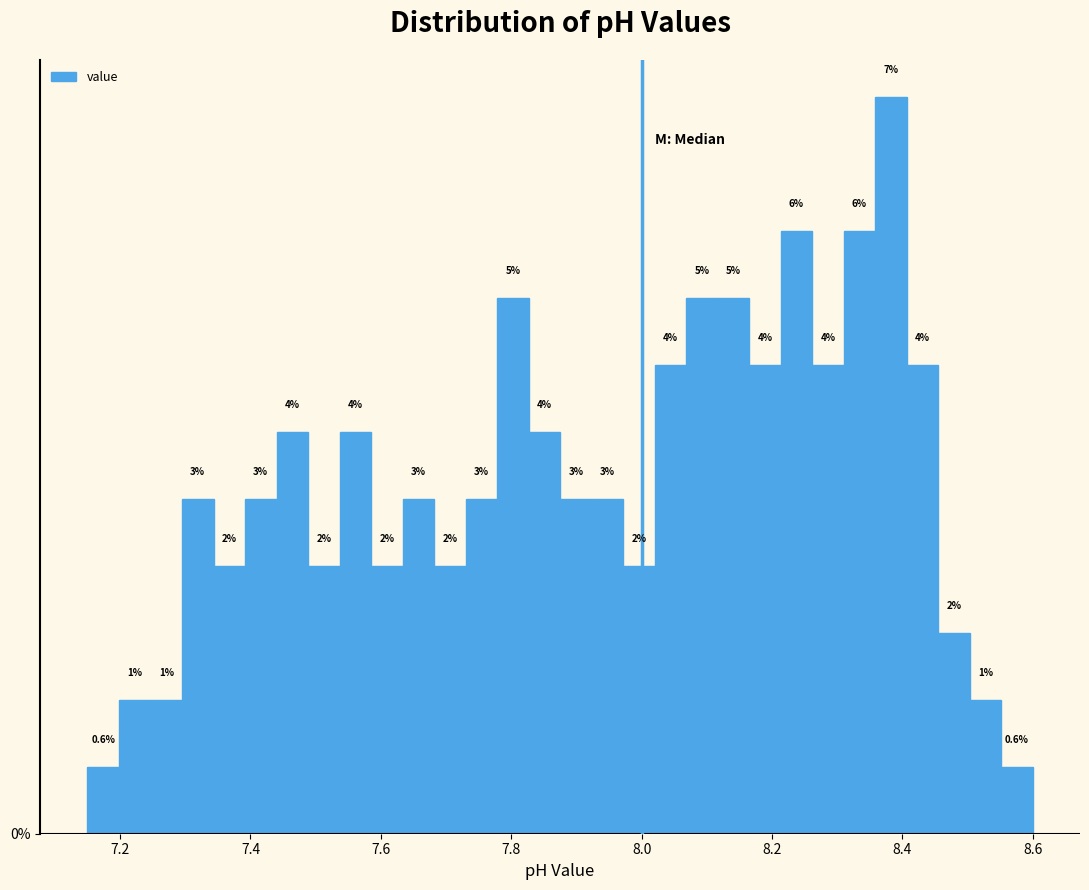

Around what value on the x-axis is the tallest bar? Give the approximate position of its centre, as read against the axis.

8.38